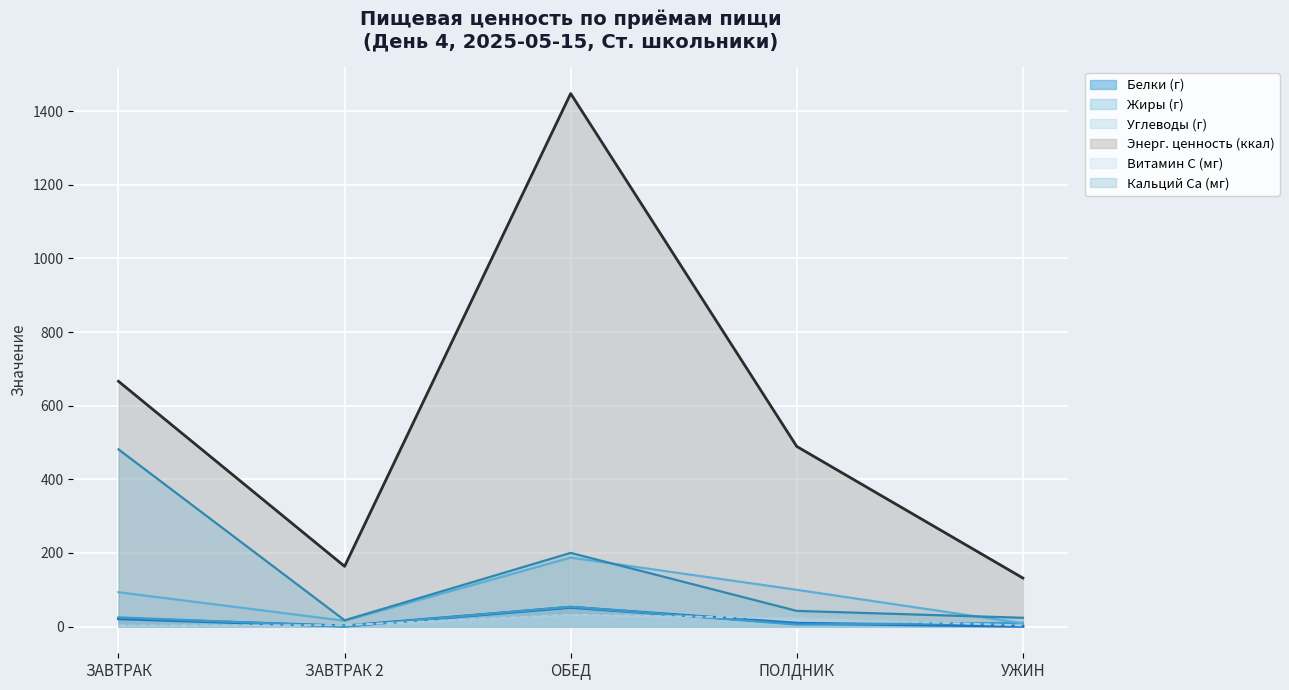

Reading left to right, extract all data points from this chart.

Белки (г): ЗАВТРАК=21.6	ЗАВТРАК 2=1.6	ОБЕД=52.5	ПОЛДНИК=9.0	УЖИН=1.1
Жиры (г): ЗАВТРАК=25.1	ЗАВТРАК 2=0.9	ОБЕД=53.9	ПОЛДНИК=5.6	УЖИН=10.1
Углеводы (г): ЗАВТРАК=93.5	ЗАВТРАК 2=15.9	ОБЕД=187.4	ПОЛДНИК=100.0	УЖИН=9.1
Энерг. ценность (ккал): ЗАВТРАК=666.1	ЗАВТРАК 2=163.7	ОБЕД=1447.7	ПОЛДНИК=489.2	УЖИН=132.0
Витамин C (мг): ЗАВТРАК=3.1	ЗАВТРАК 2=4.0	ОБЕД=32.3	ПОЛДНИК=22.8	УЖИН=3.2
Кальций Ca (мг): ЗАВТРАК=481.4	ЗАВТРАК 2=17.2	ОБЕД=200.2	ПОЛДНИК=42.7	УЖИН=24.0